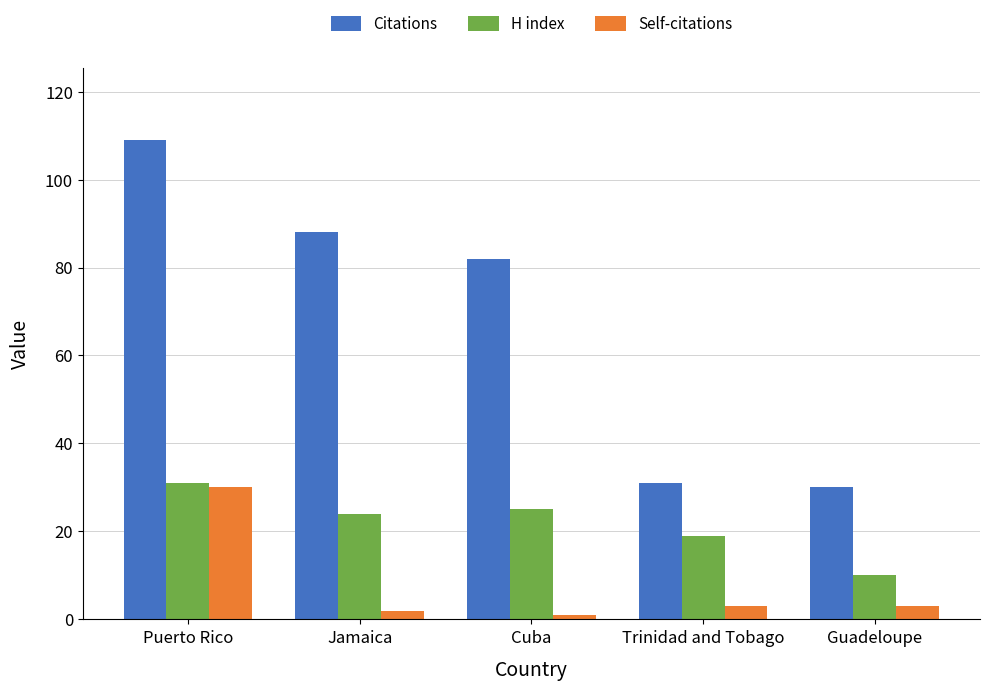

Count the number of data series in this chart.

3